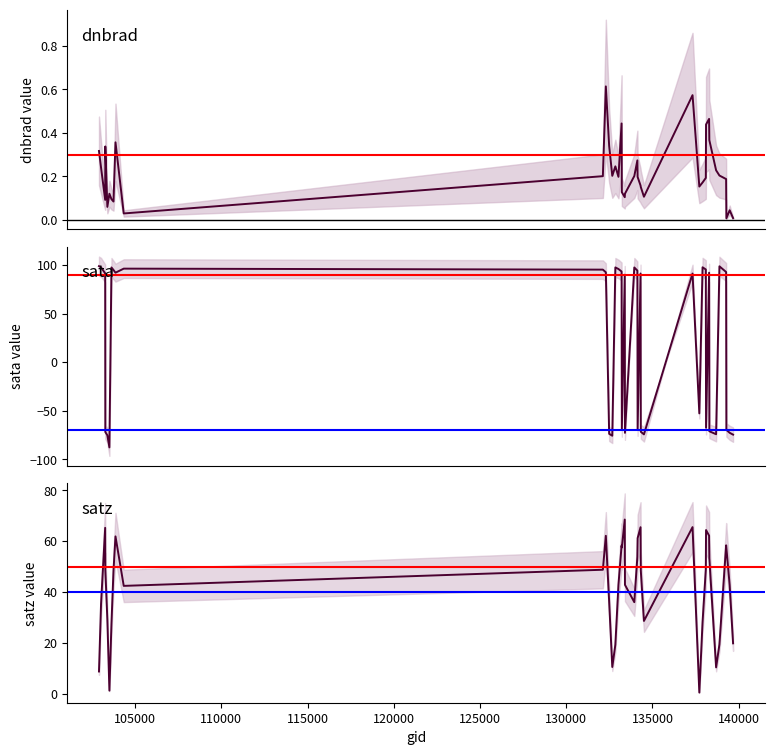

True or false: dnbrad and satz cross at least once.

False